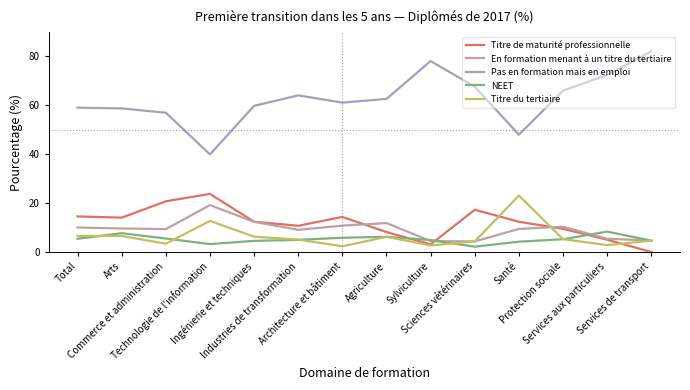

True or false: Titre du tertiaire has a value of 2.3 at Architecture et bâtiment.

True